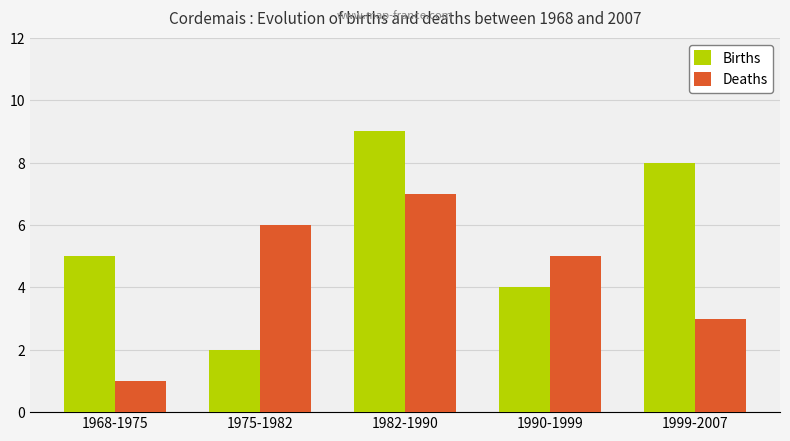

What is the lowest value of the Deaths series?

1